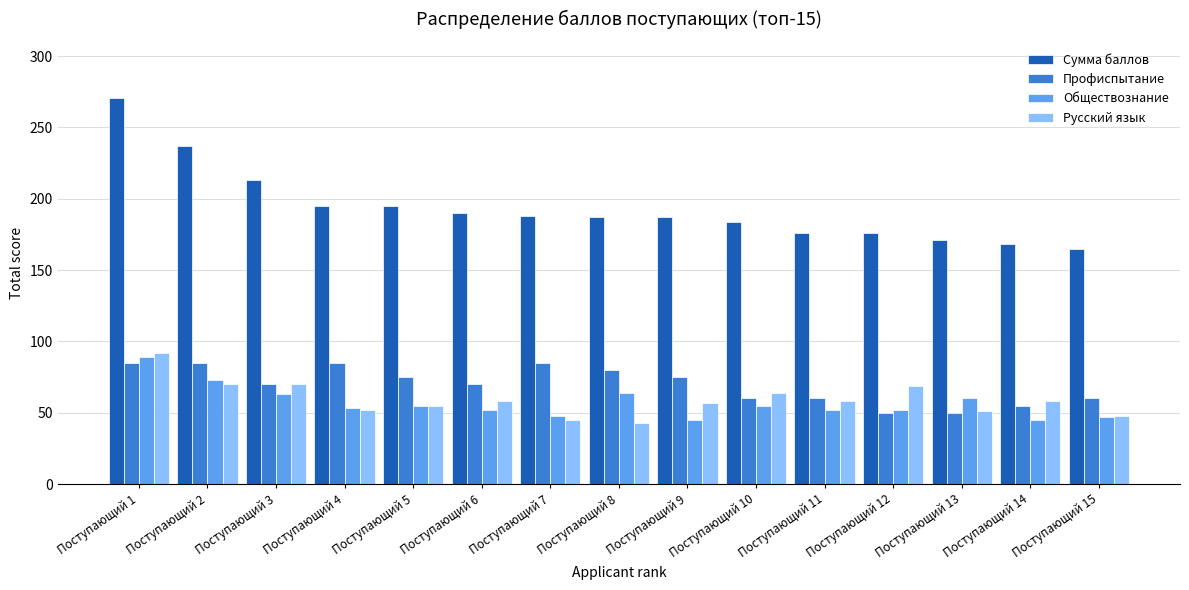

At which label does Сумма баллов reach its peak?

Поступающий 1